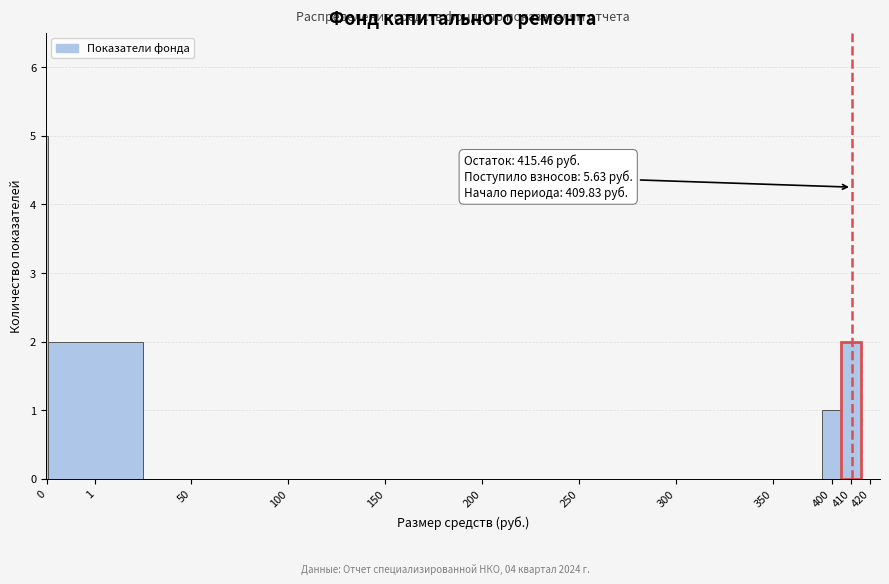

Reading left to right, transcribe all the data shown in this chart.

0=5	1=2	50=0	100=0	150=0	200=0	250=0	300=0	350=0	400=1	410=2	420=0